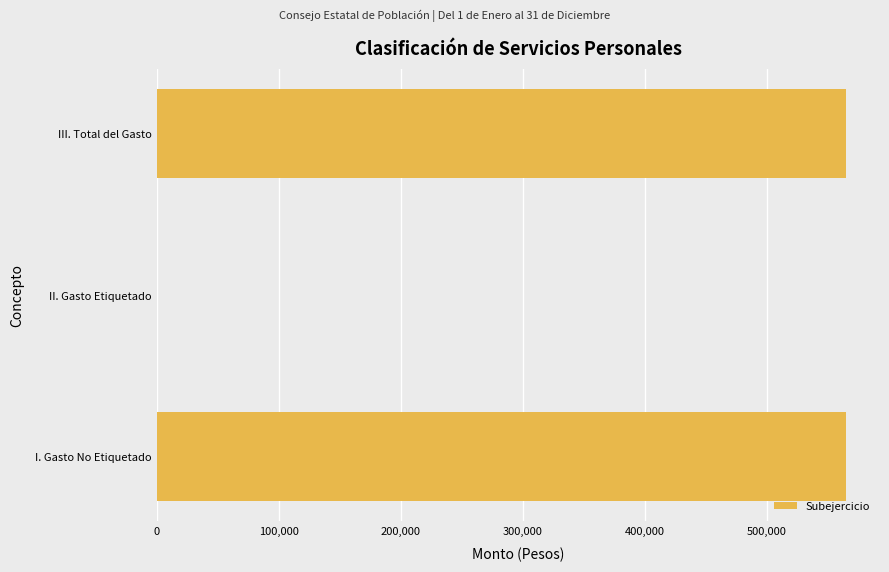

True or false: the data shows 839480 at I. Gasto No Etiquetado.

False